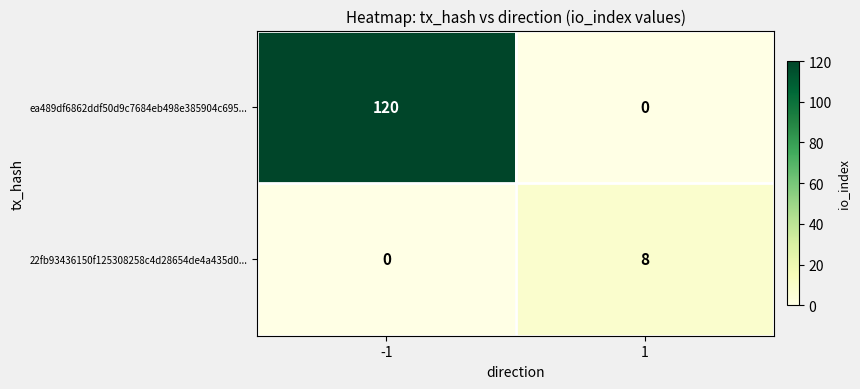

What is the difference between the maximum and minimum values in the 22fb93436150f125308258c4d28654de4a435d0... series?

8